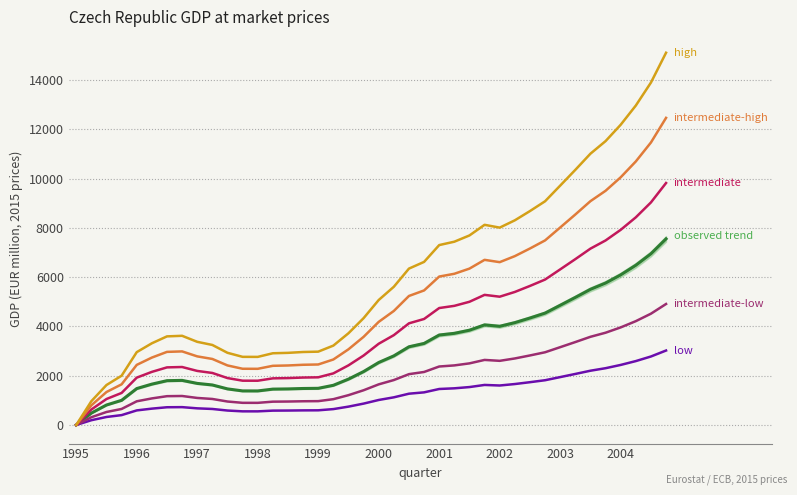

What is the difference between the maximum and minimum values in the high scenario series?

15108.0